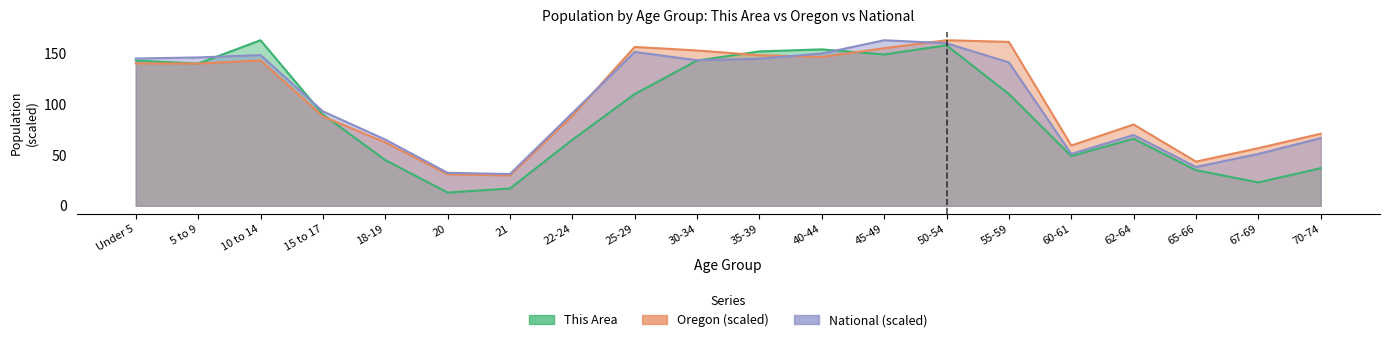

Reading left to right, list all the values displayed in this chart.

This Area: 143.0	140.0	163.0	90.0	45.0	13.0	17.0	65.0	110.0	143.0	152.0	154.0	149.0	158.0	110.0	49.0	66.0	35.0	23.0	37.0
Oregon: 140.2	140.0	143.1	88.0	62.4	31.0	29.8	88.5	156.4	152.9	148.2	146.6	155.1	163.0	161.4	59.3	80.0	43.5	56.8	70.9
National: 145.0	146.1	148.4	93.0	65.2	32.4	31.3	91.2	151.5	143.3	144.8	150.0	163.0	160.1	141.2	51.1	69.7	38.2	51.1	66.6